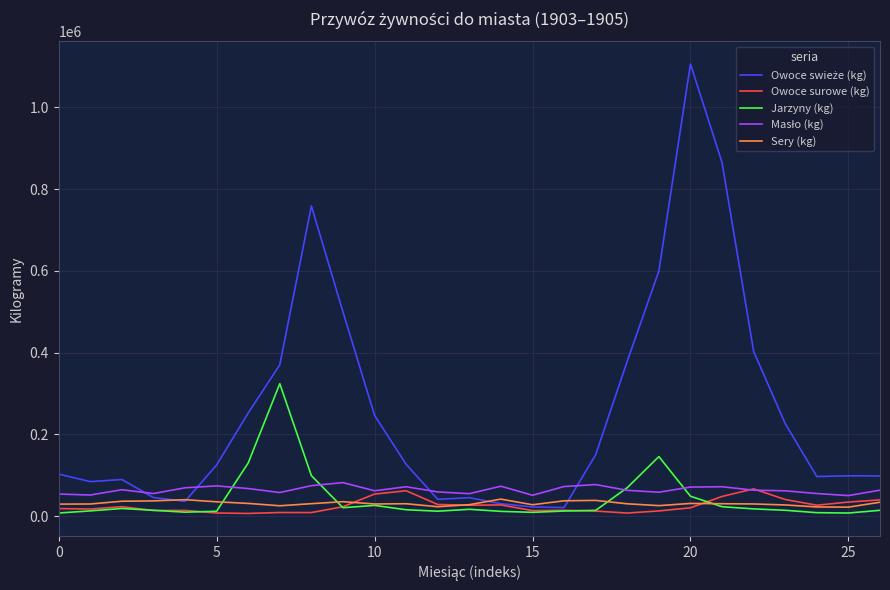

At which label is Jarzyny (kg) closest to 165874?

19